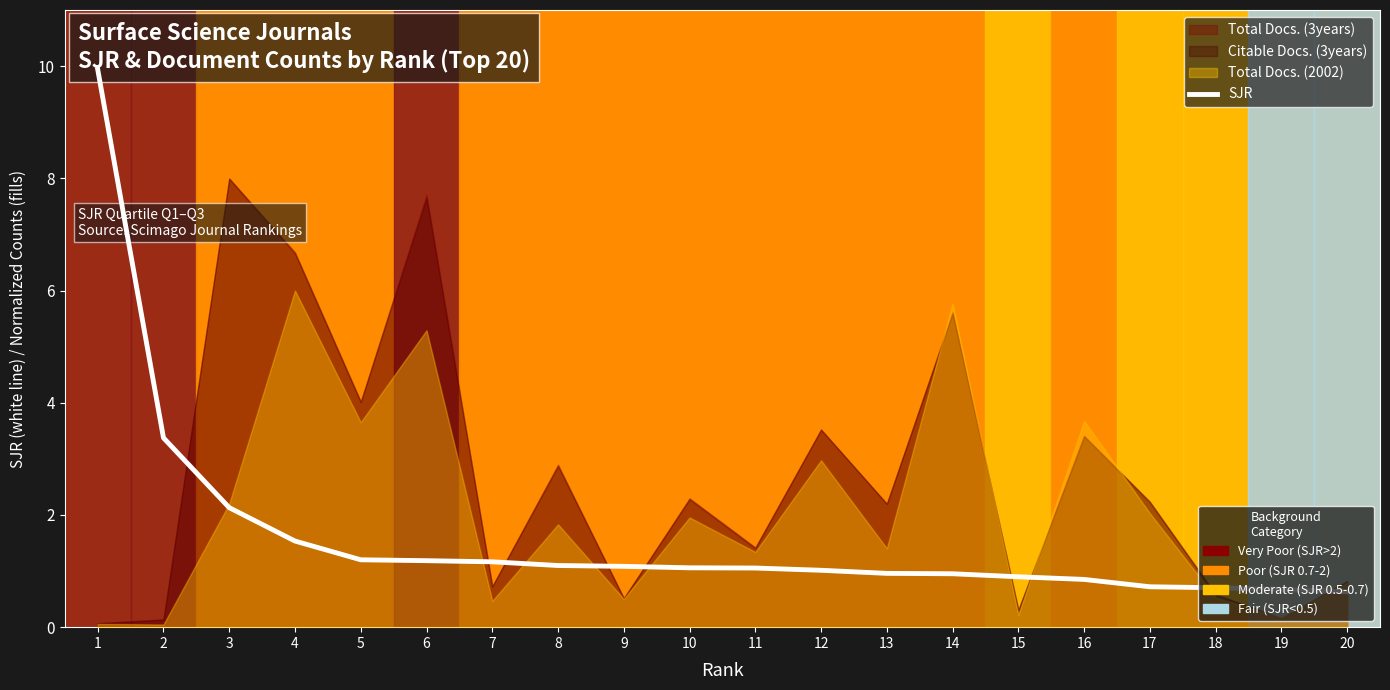

Reading left to right, list all the values displayed in this chart.

9.9	3.4	2.1	1.5	1.2	1.2	1.2	1.1	1.1	1.1	1.1	1.0	1.0	1.0	0.9	0.9	0.7	0.7	0.7	0.6